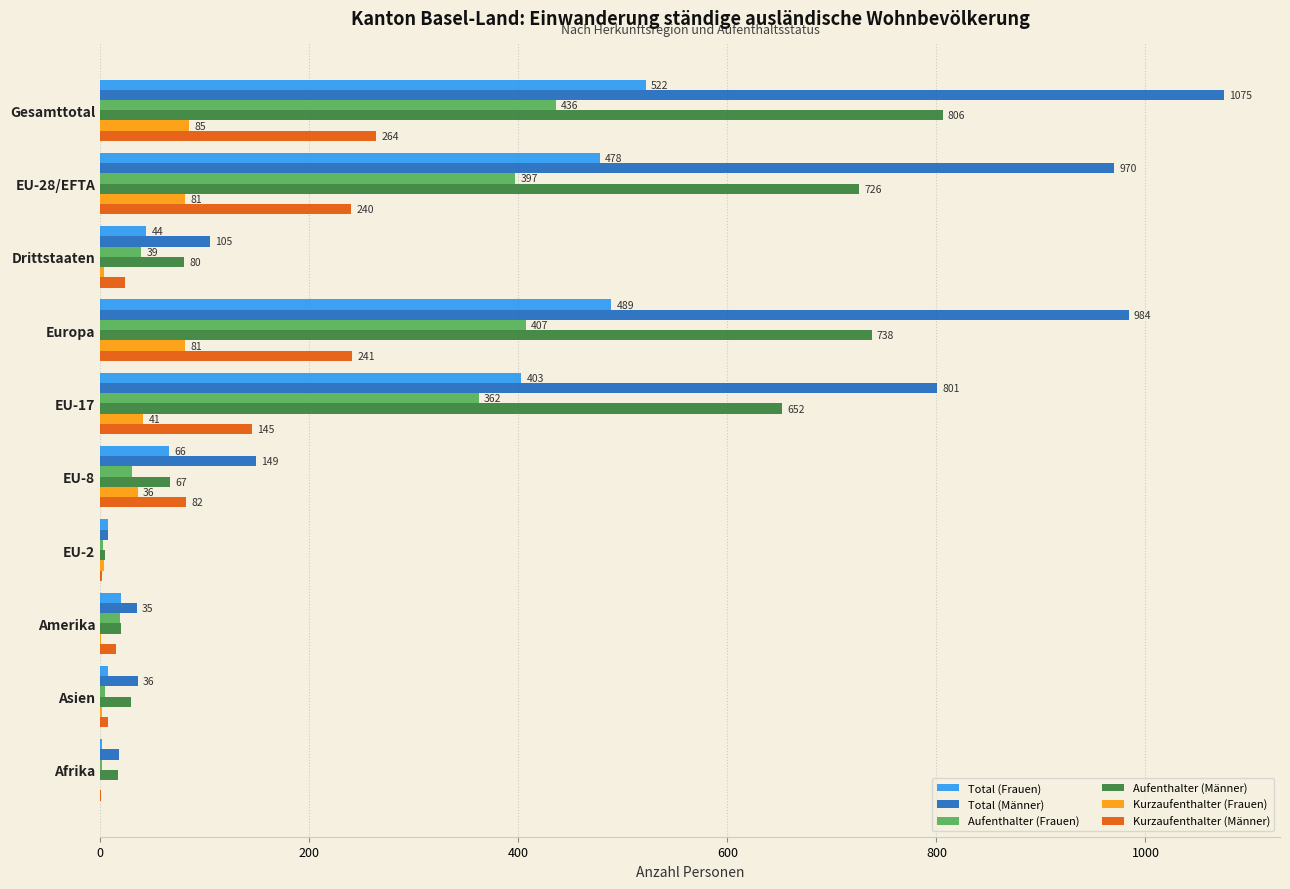

What is the maximum value shown in the chart?

1075